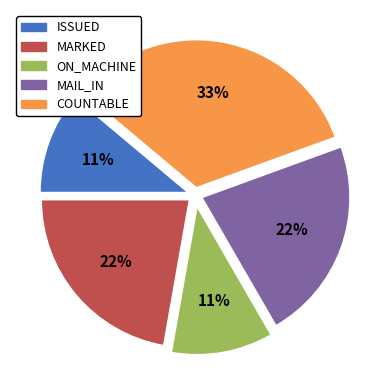

Which slice is the largest?

COUNTABLE